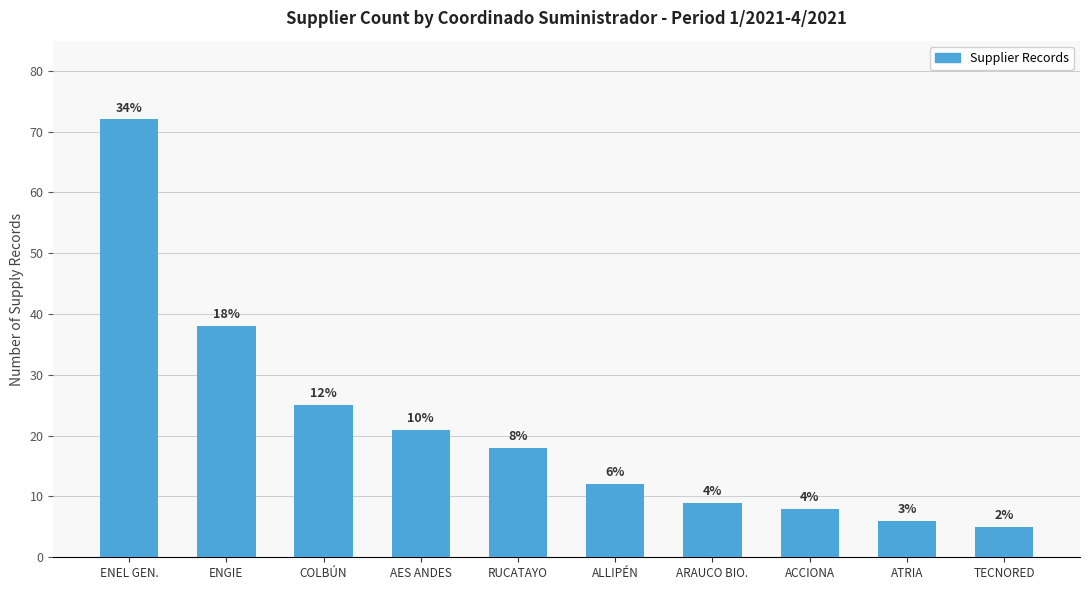

True or false: the data shows 38 at ENGIE.

True